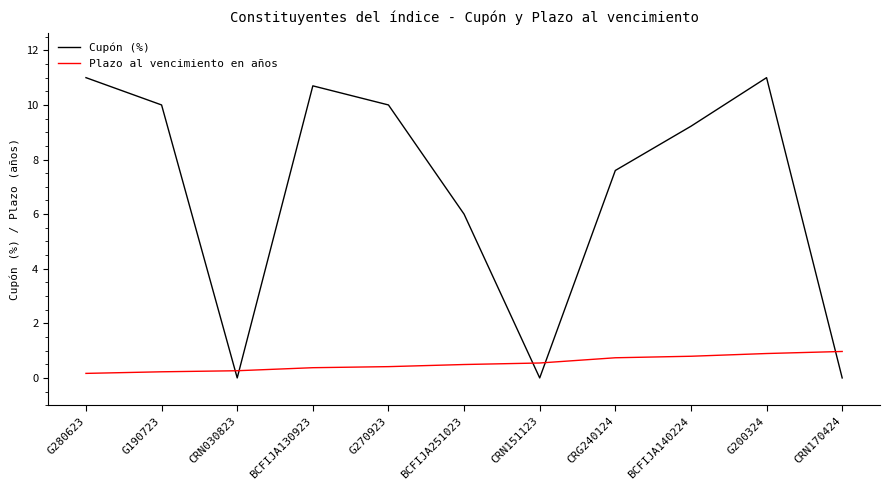

Is the value of Plazo al vencimiento en años at G280623 greater than the value of Cupón (%) at BCFIJA251023?

No